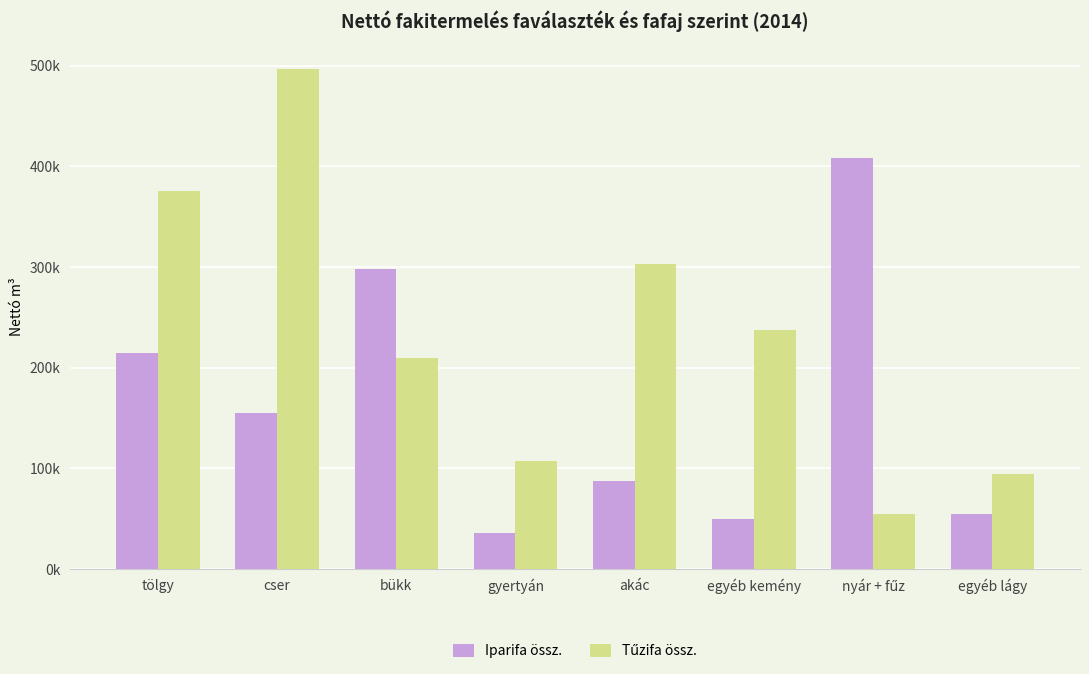

The value of Tűzifa össz. at egyéb lágy is 94811.7. True or false?

True